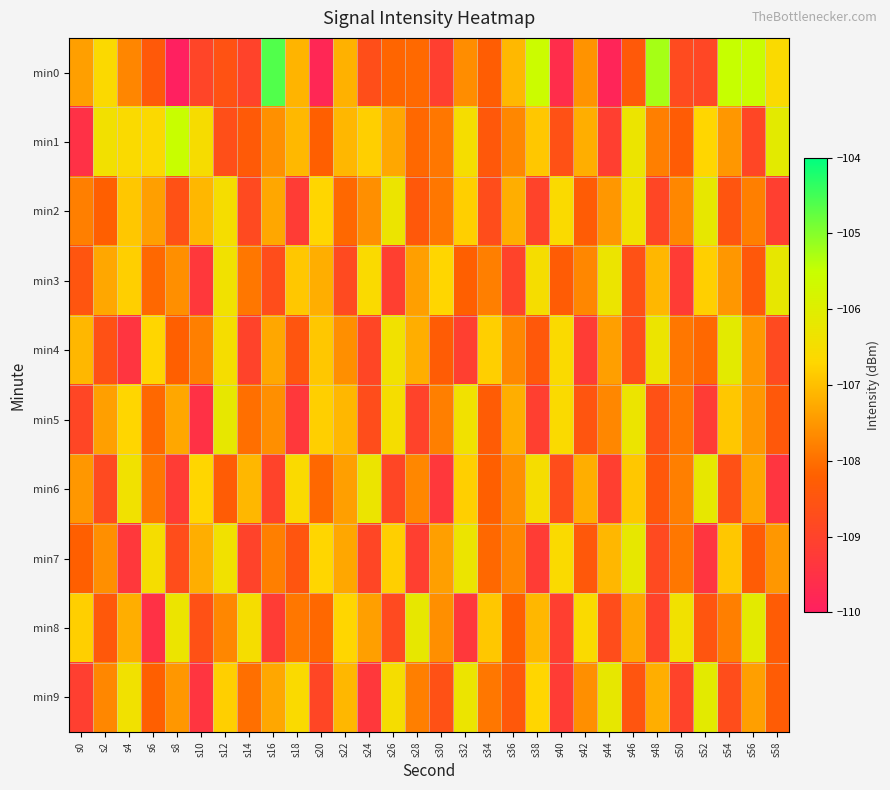

Rank the series at s52 from highest to lowest value.

min9, min2, min6, min1, min3, min4, min8, min0, min5, min7